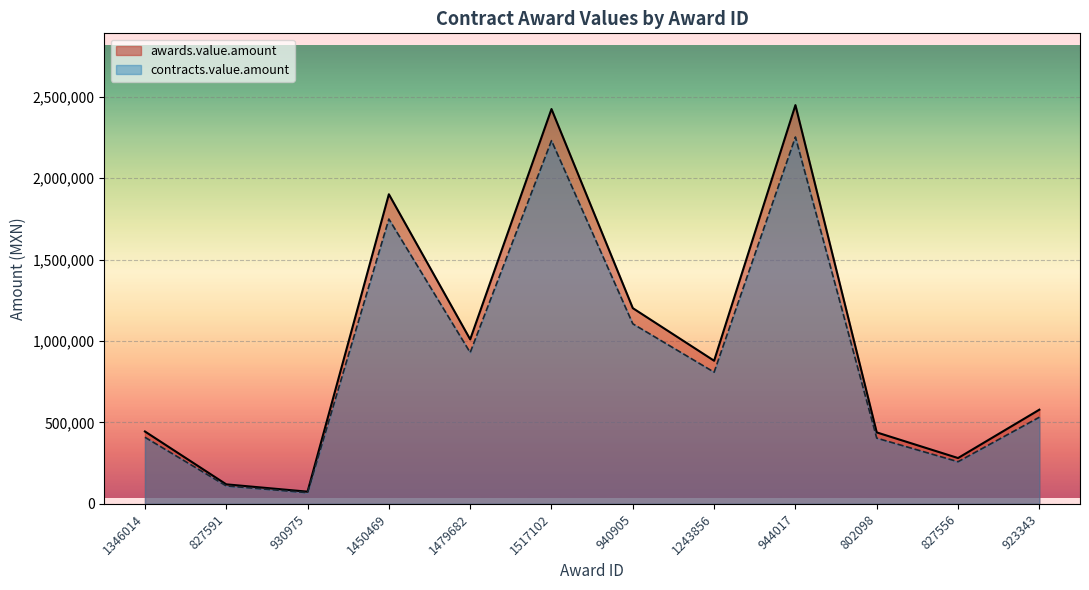

What is the label of the 2nd point from the right?

827556